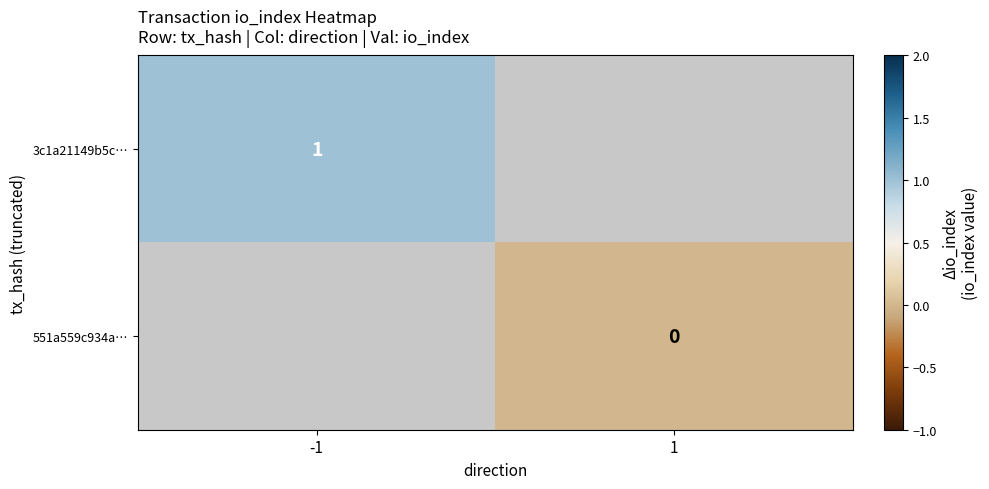

The 3c1a21149b5c… series shows 2 at -1. True or false?

False